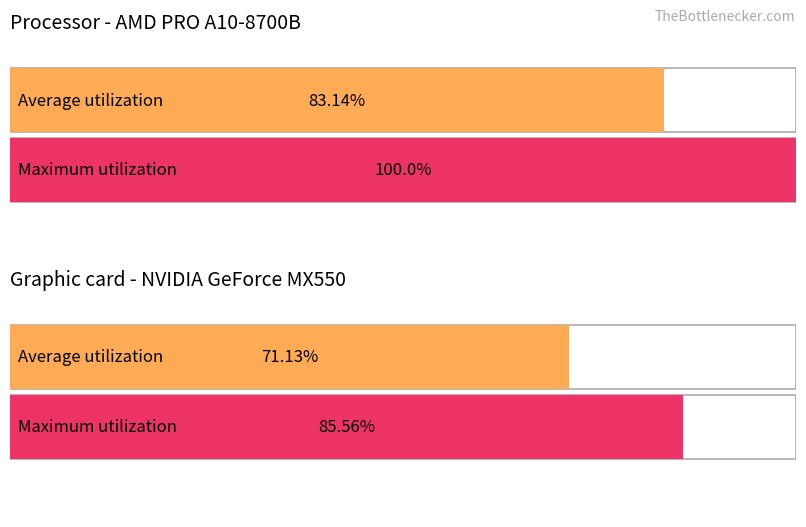

What are all the series names shown in the legend?

Average utilization, Maximum utilization